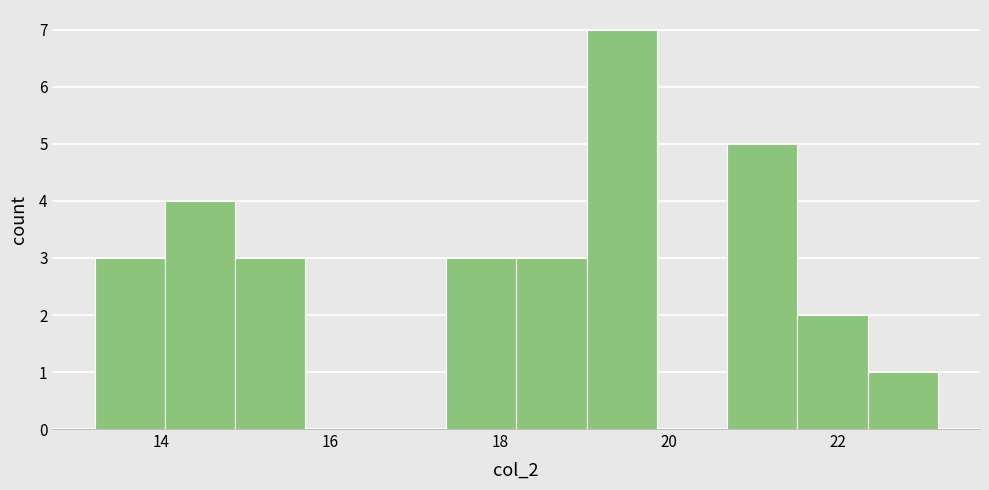

Reading left to right, transcribe this chart: for each bar, give the range it covers on the x-axis and its height. Neither the bar edges nor the heights are printed on the chart, so give them approximately, as read against the axes.

13.2 to 14.0: 3
14.0 to 14.8: 4
14.8 to 15.8: 3
15.8 to 16.6: 0
16.6 to 17.4: 0
17.4 to 18.2: 3
18.2 to 19.0: 3
19.0 to 19.8: 7
19.8 to 20.6: 0
20.6 to 21.6: 5
21.6 to 22.4: 2
22.4 to 23.2: 1